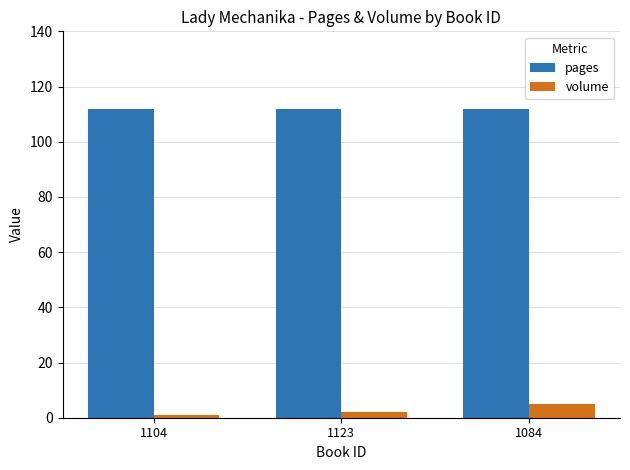

Rank the series by their average value, from highest to lowest.

pages, volume